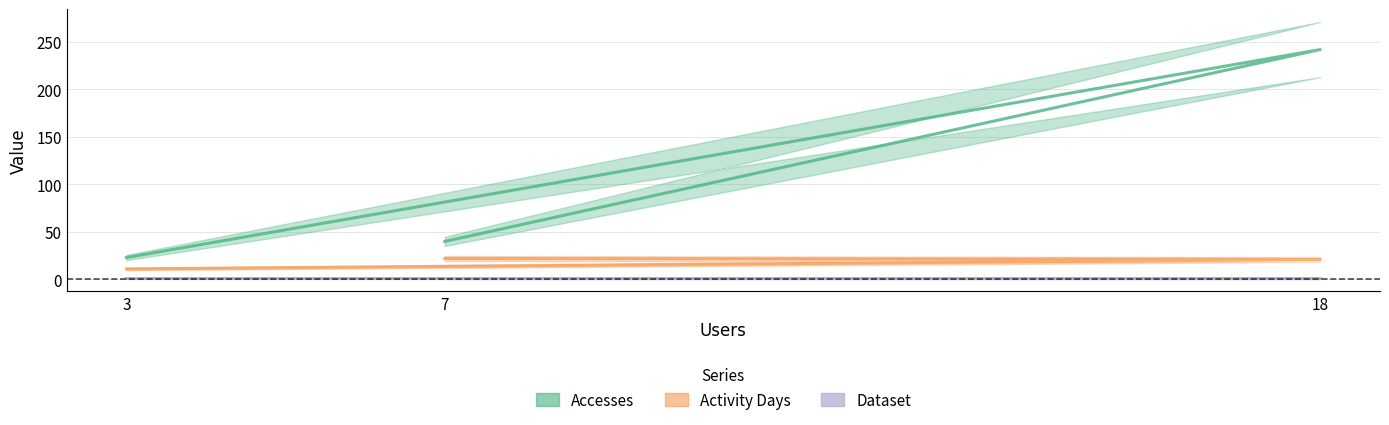

The value of Accesses at 18 is 339. True or false?

False